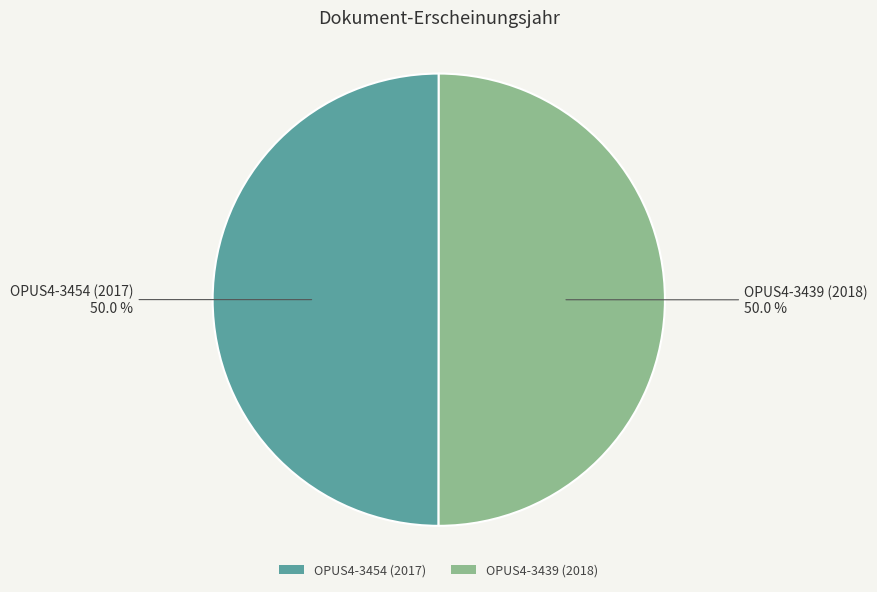

Do OPUS4-3454 (2017) and OPUS4-3439 (2018) together represent more than half of the pie?

Yes